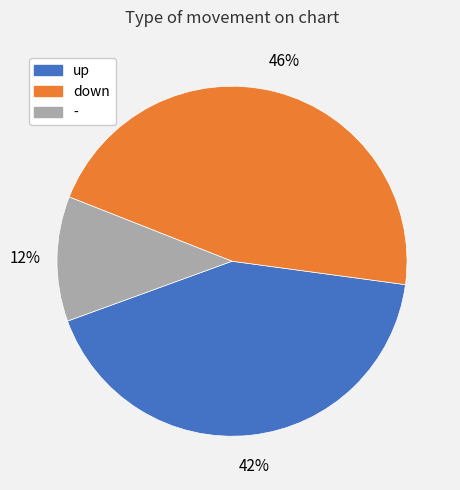

Which has a higher value, down or -?

down